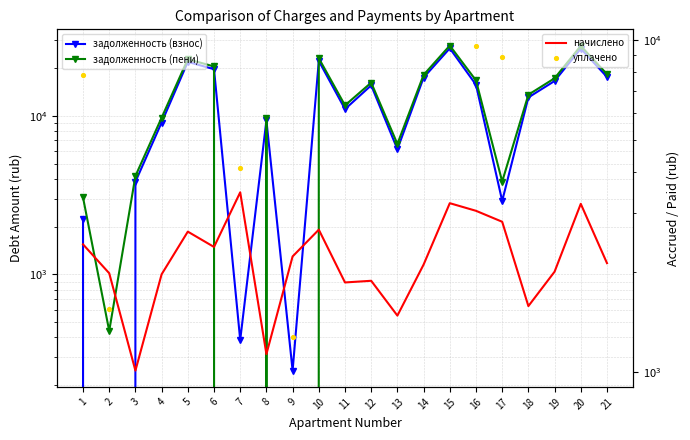

What is the total value across all series at 11?

24531.0